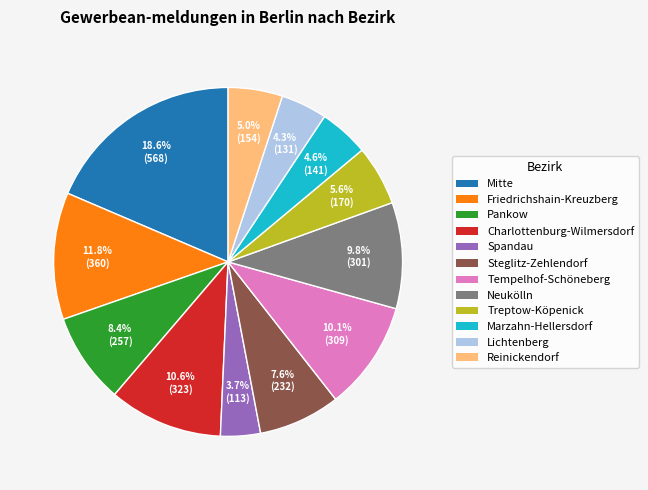

What percentage is the Neukölln slice, to the nearest percent?

10%